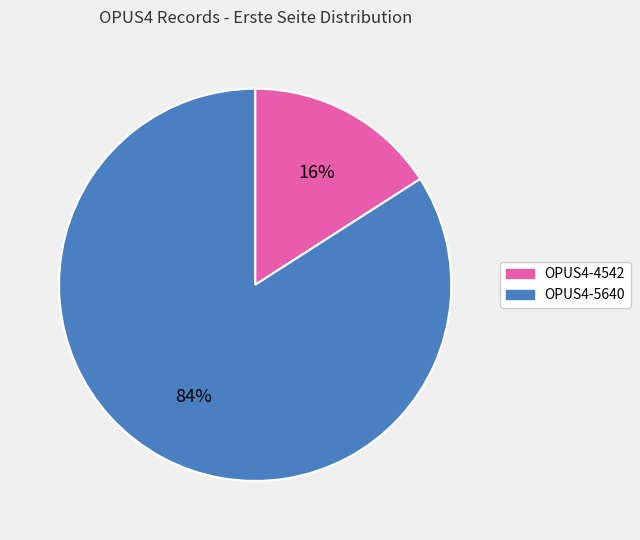

Which slice is the smallest?

OPUS4-4542